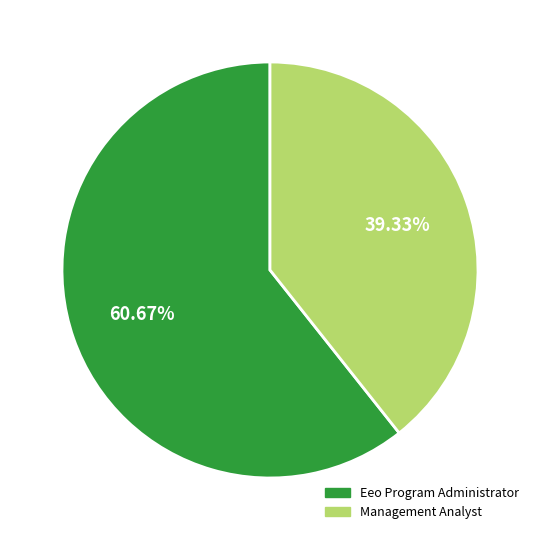

True or false: Eeo Program Administrator accounts for 61% of the total.

True